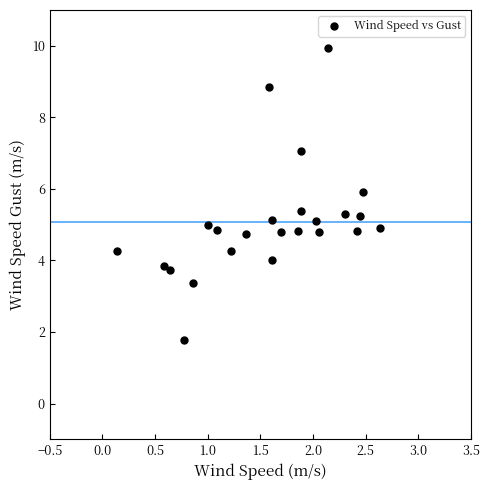

What is the range of X values (max minus min)?

2.5